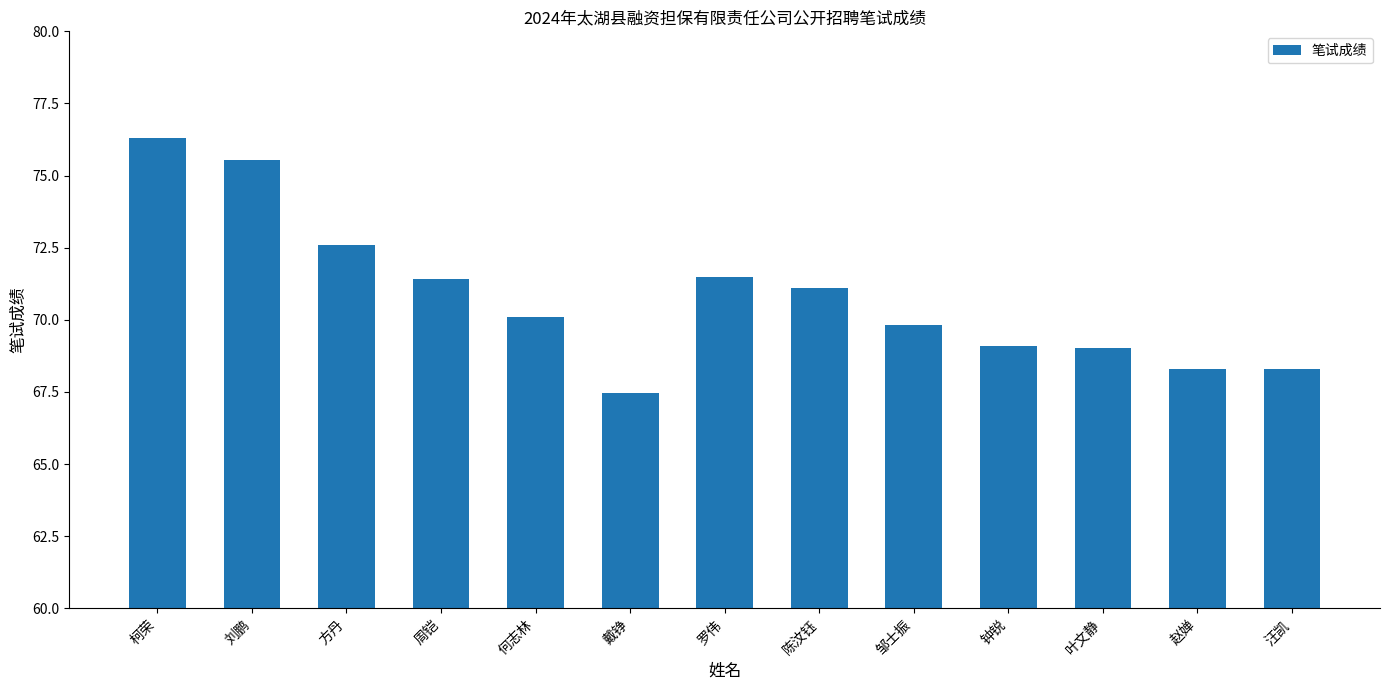

The value at 方丹 is 72.6. True or false?

True